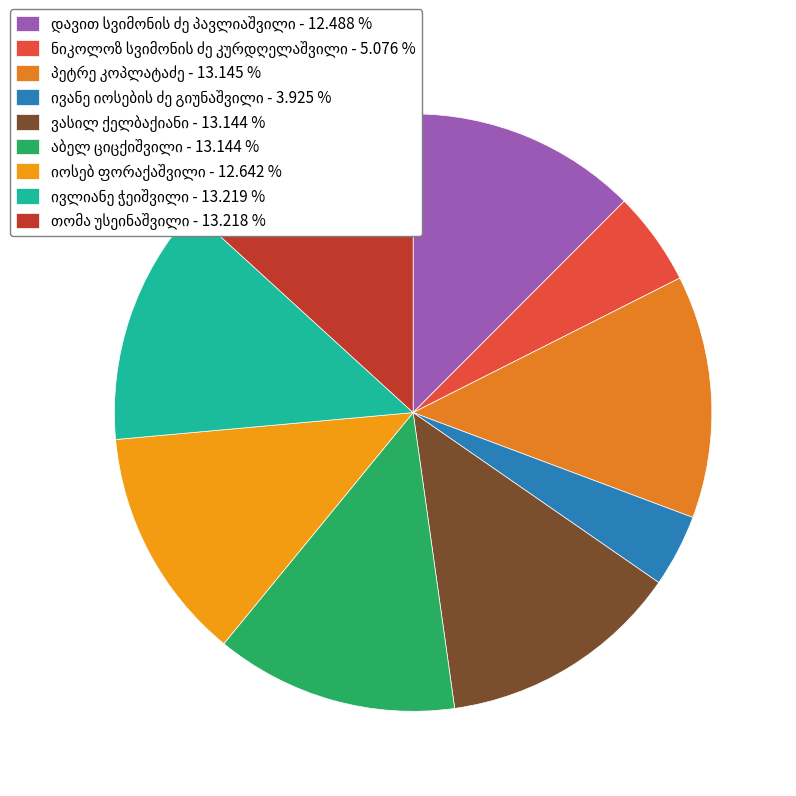

Rank the categories by value from highest to lowest.

ივლიანე ჭეიშვილი, თომა უსეინაშვილი, პეტრე კოპლატაძე, ვასილ ქელბაქიანი, აბელ ციცქიშვილი, იოსებ ფორაქაშვილი, დავით სვიმონის ძე პავლიაშვილი, ნიკოლოზ სვიმონის ძე კურდღელაშვილი, ივანე იოსების ძე გიუნაშვილი